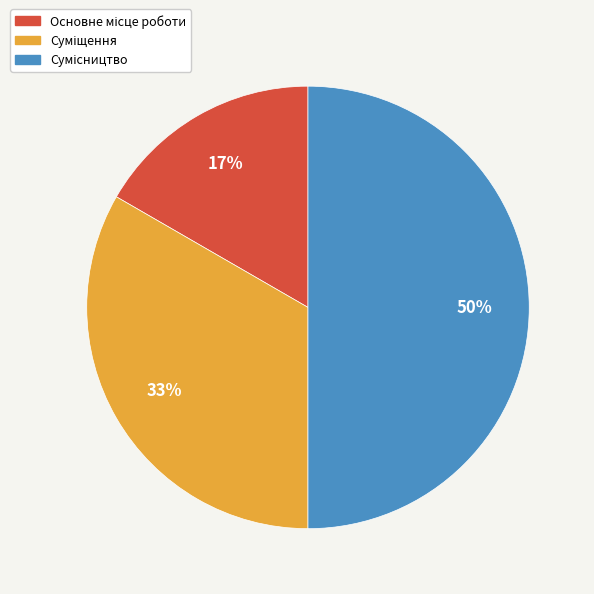

To the nearest percent, what is the average slice percentage?

33%